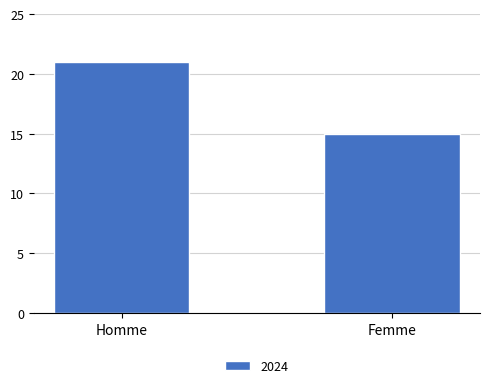

How many values are between 15 and 21?

2